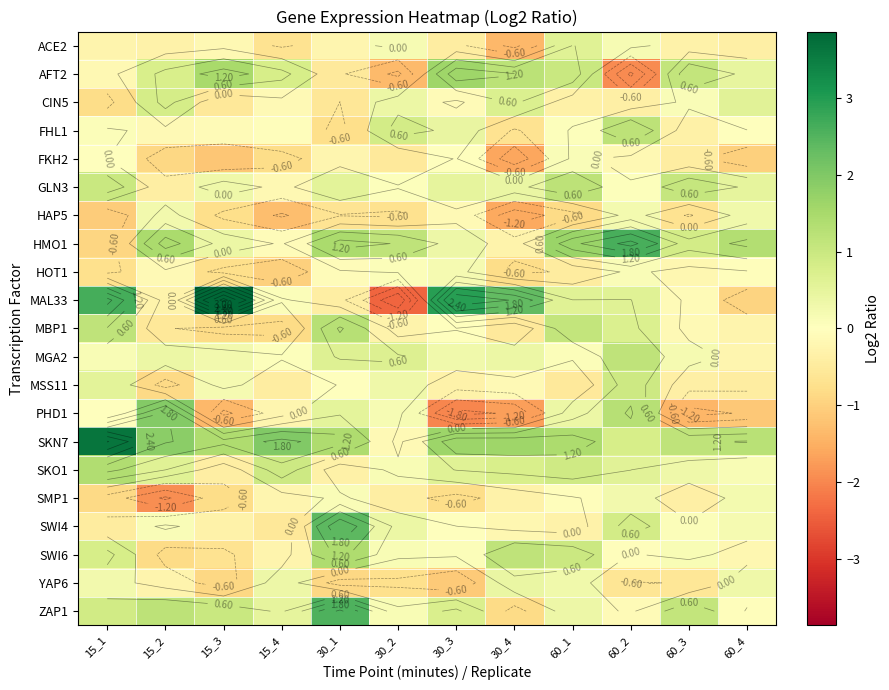

How many data points does each series have?

12